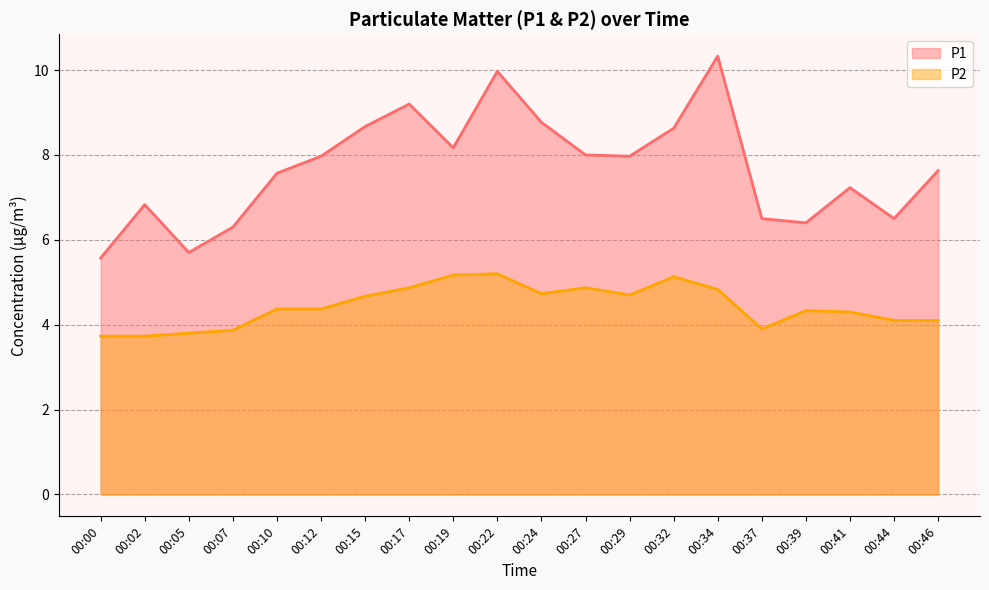

Is it true that P2 equals 6.9 at 00:19?

False